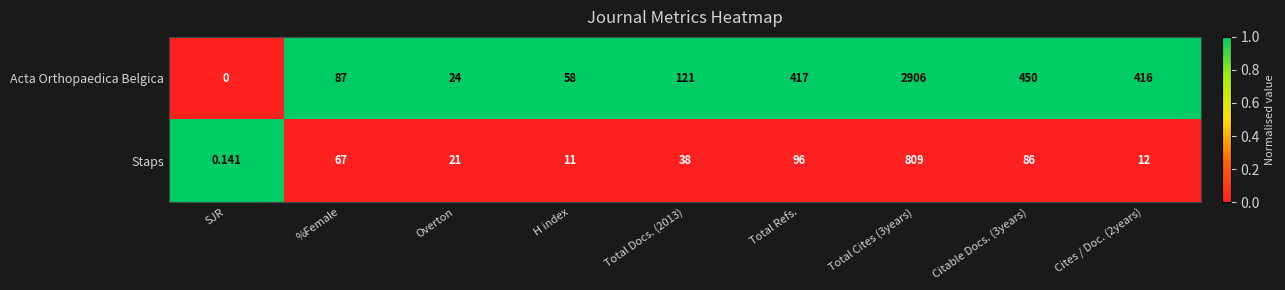

Which series has the largest total across all categories?

Acta Orthopaedica Belgica